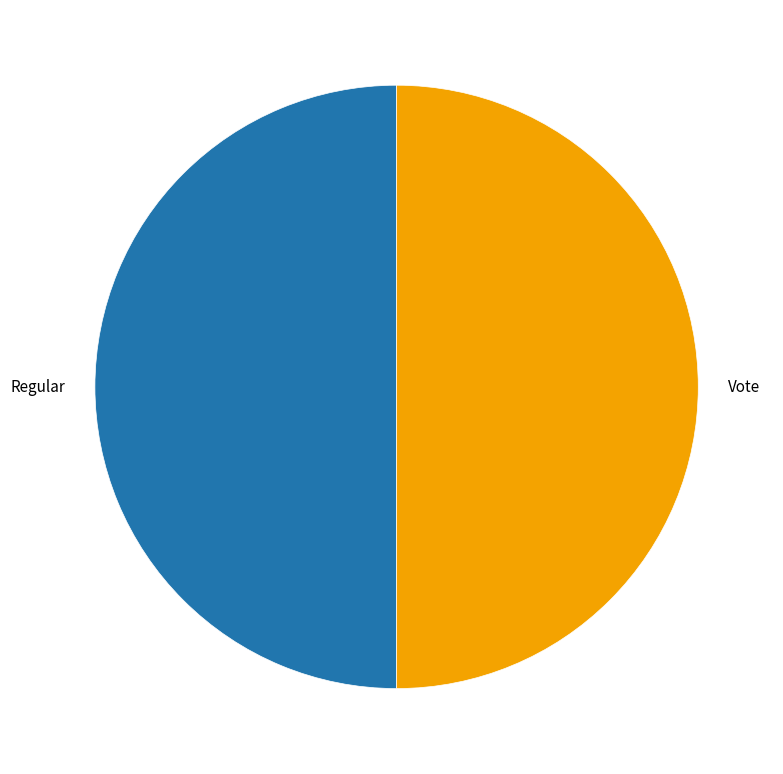

True or false: Regular accounts for 65% of the total.

False